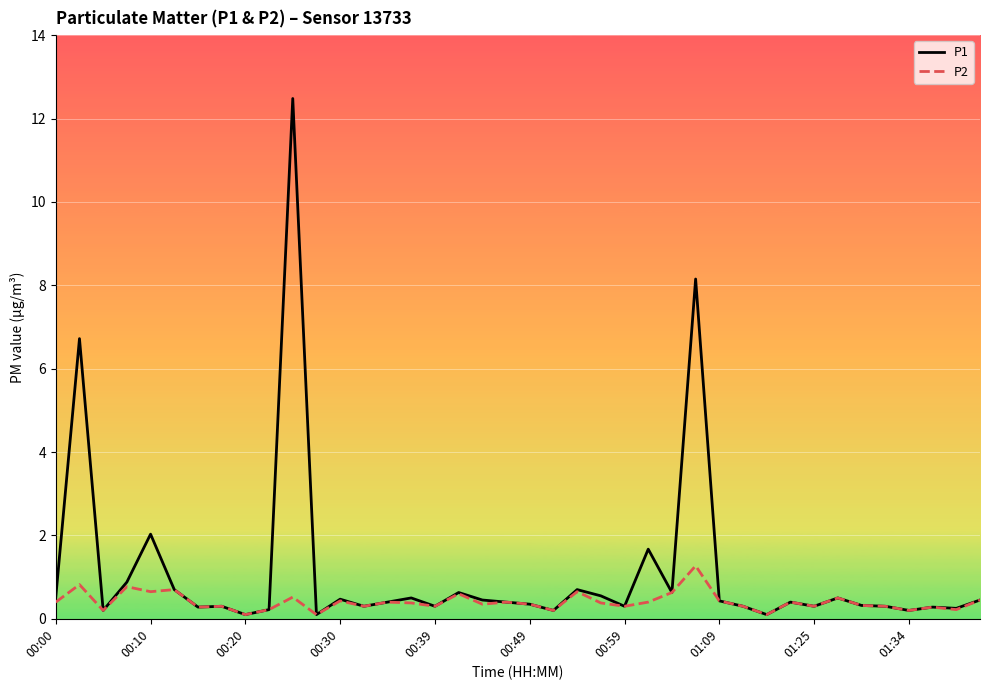

What is the maximum value for P2?

1.3